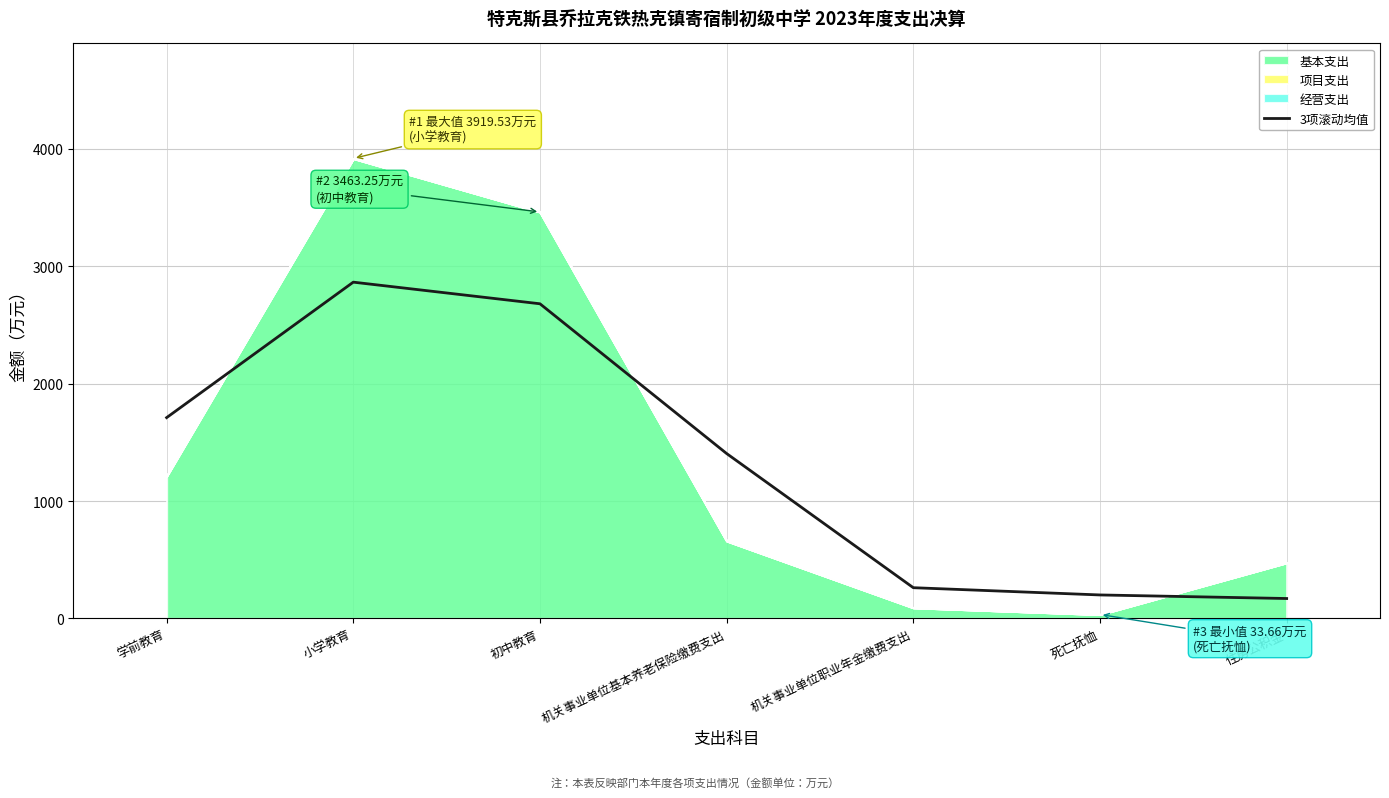

At which label is the value closest to 1517?

机关事业单位基本养老保险缴费支出